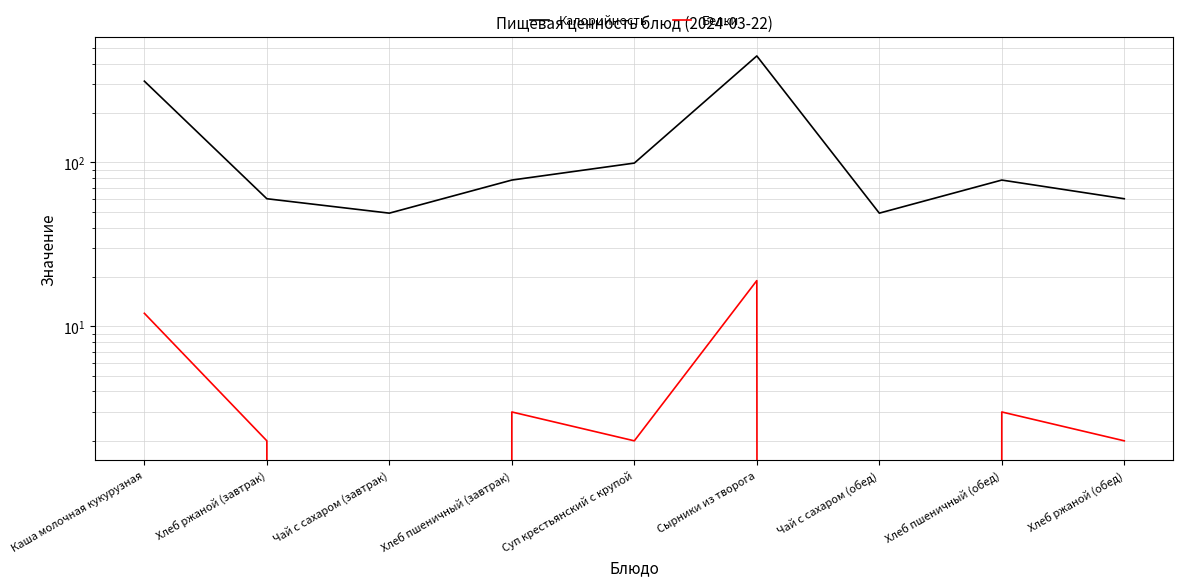

What is the difference between the maximum and minimum values in the Белки series?

19